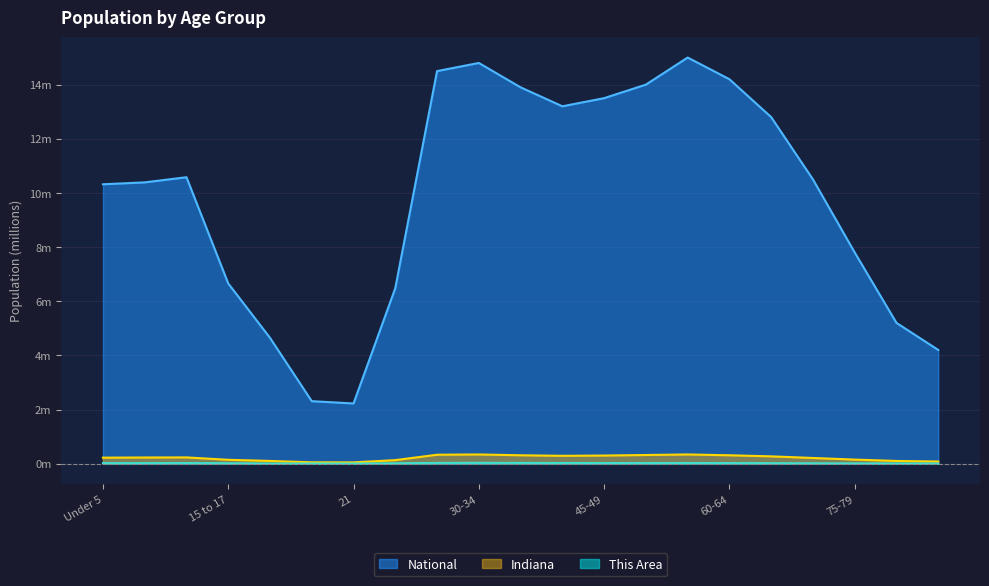

Is it true that This Area equals 0.0 at 40-44?

True